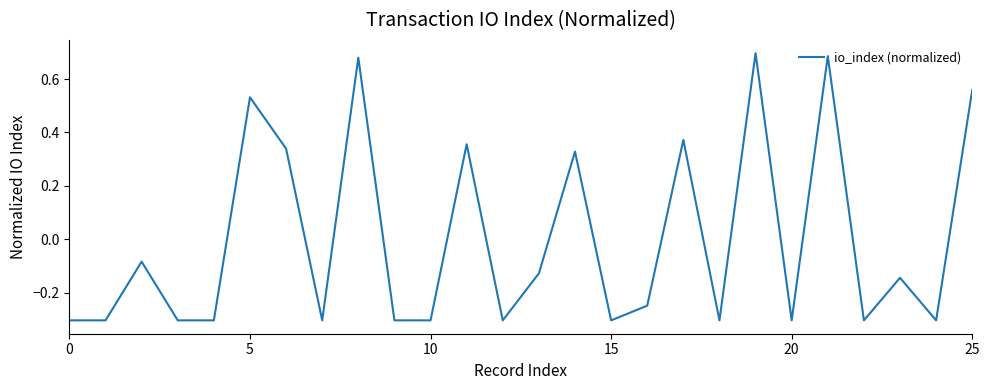

What is the smallest value displayed?

-0.3